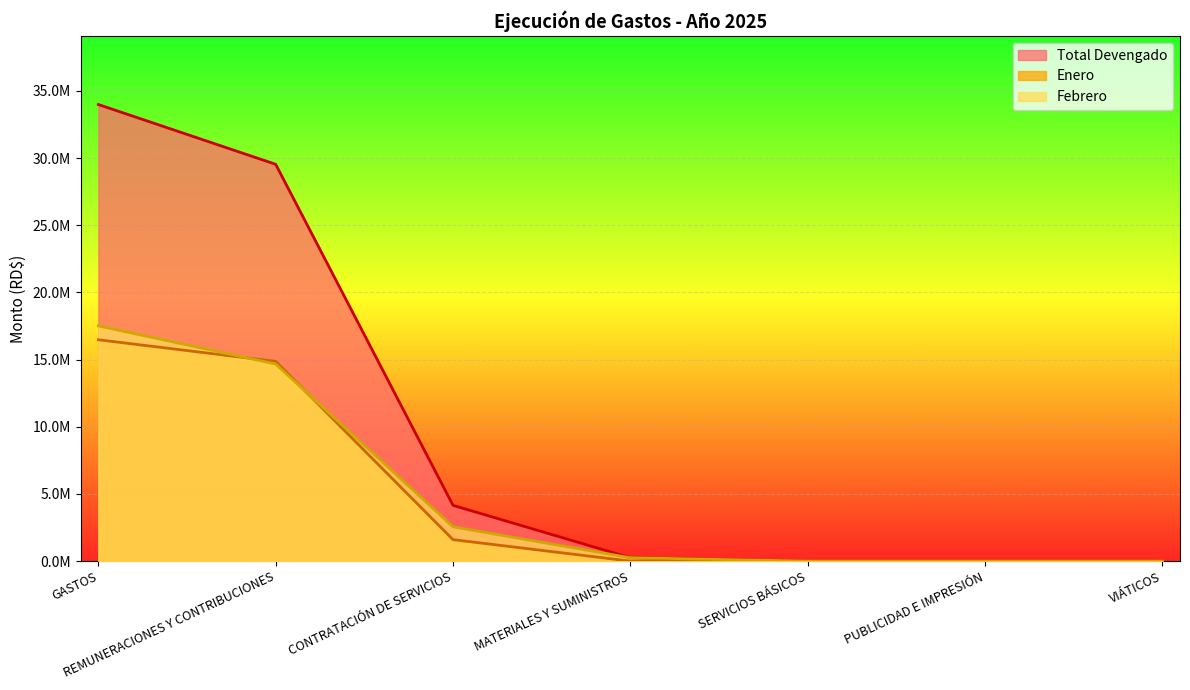

True or false: Febrero has more than 1 points higher than both neighbors.

False